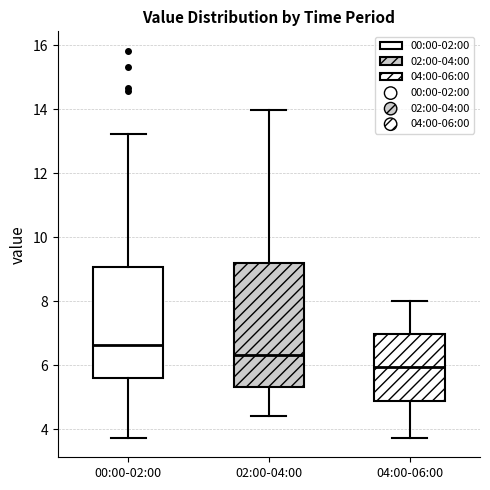

Which box's median line is the lowest?

04:00-06:00